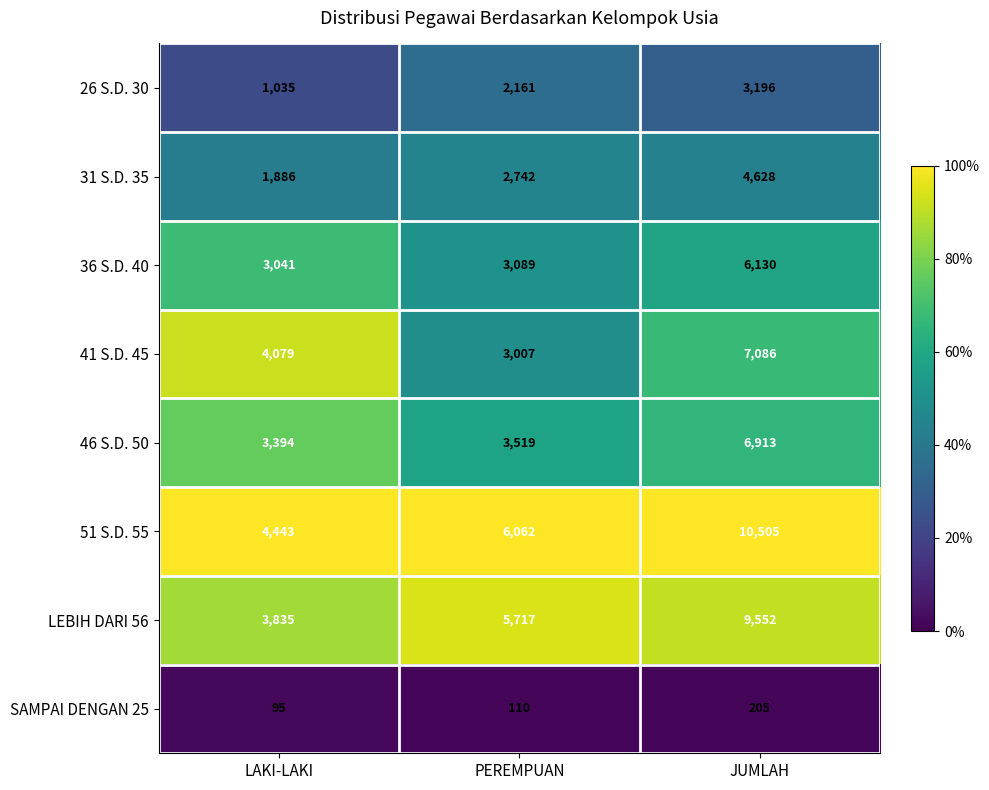

What is the lowest value of the 41 S.D. 45 series?

3007